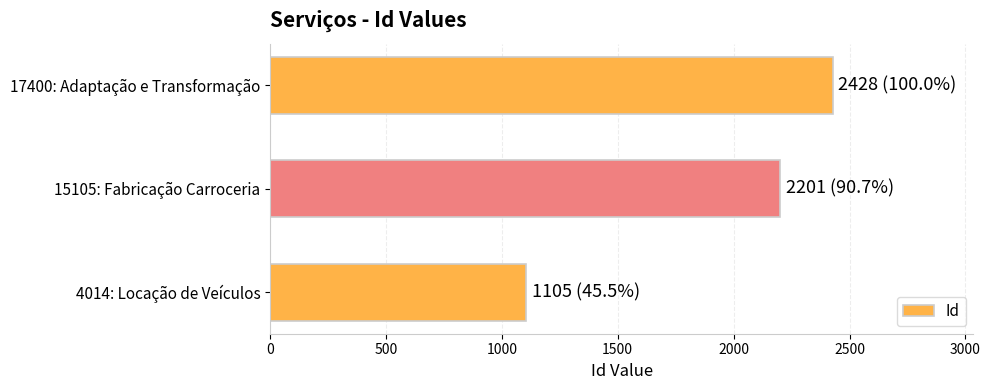

What is the greatest value displayed?

2428